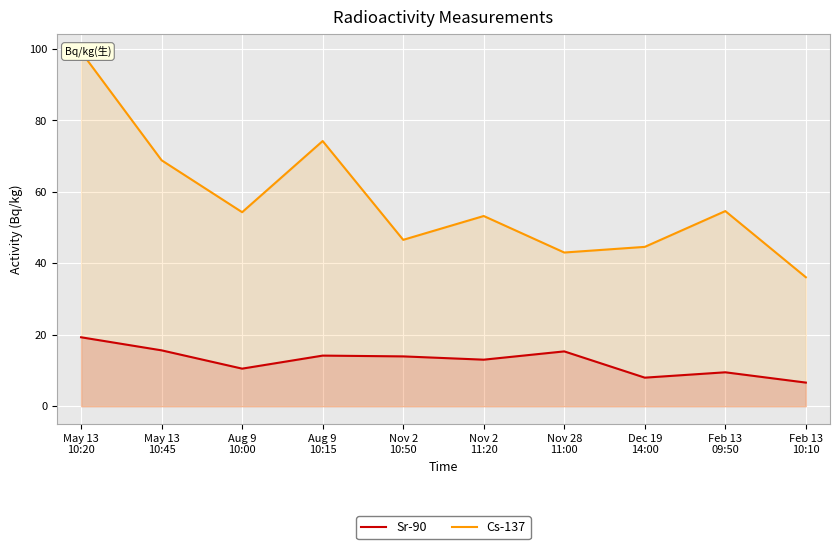

Rank the series at Feb 13
09:50 from highest to lowest value.

Cs-137, Sr-90